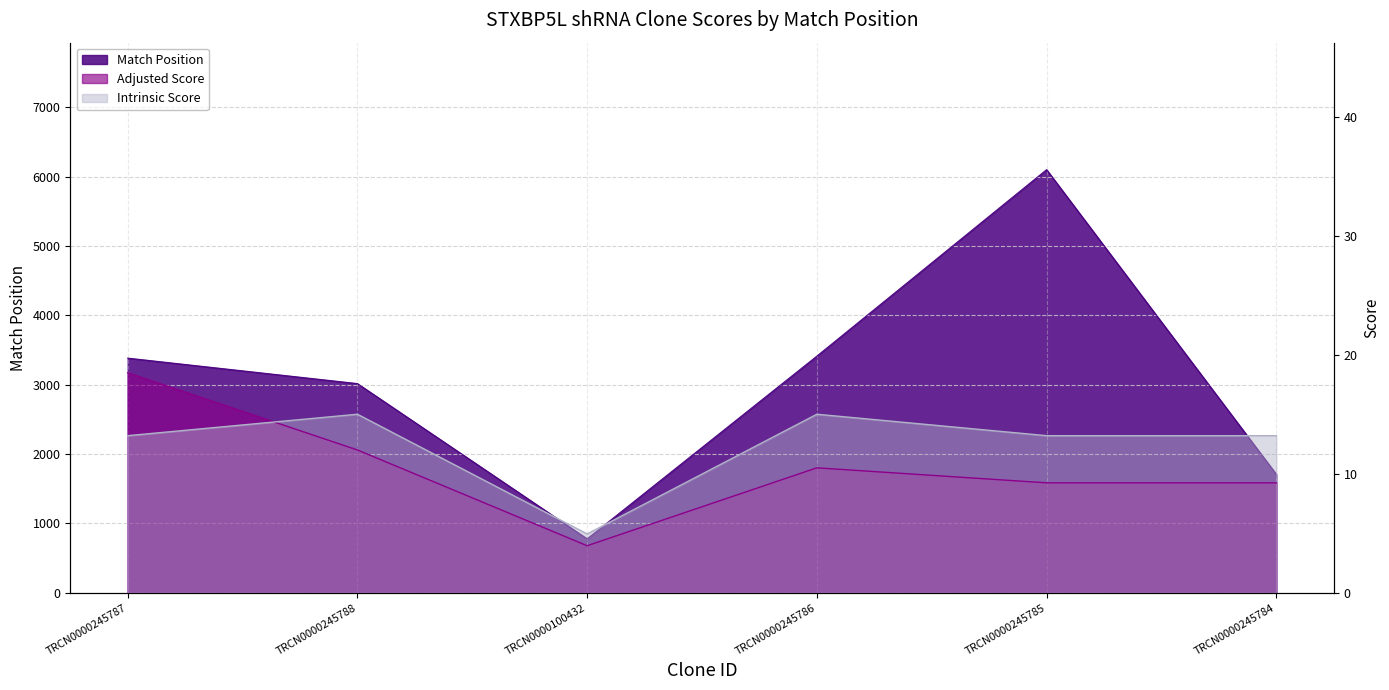

Is it true that Intrinsic Score equals 7.6 at TRCN0000100432?

False